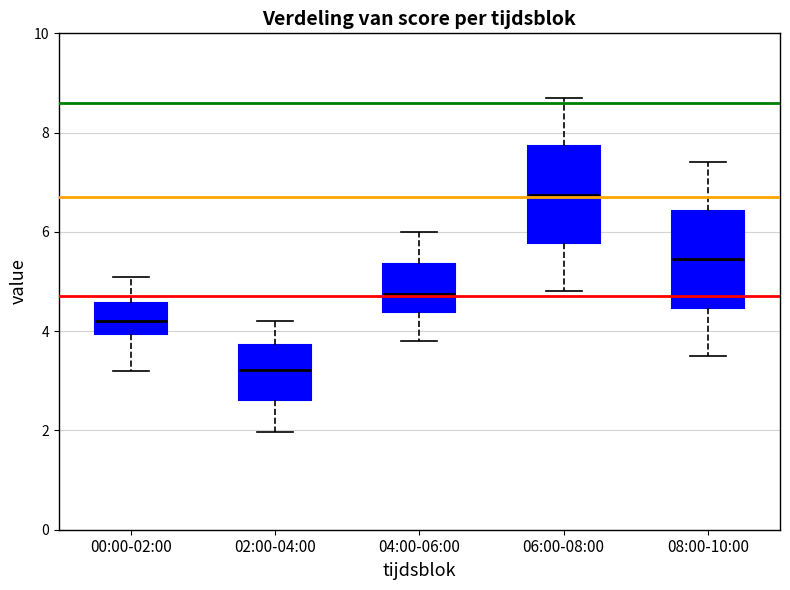

Reading left to right, read every box against the y-axis: the position of its median line, the range the box covers, and the ends of its whiskers. The values are not printed on the chart, so give them approximately, as read against the axis.

00:00-02:00: median 4.2, box 4.0 to 4.6, whiskers 3.2 to 5.2
02:00-04:00: median 3.2, box 2.6 to 3.8, whiskers 2.0 to 4.2
04:00-06:00: median 4.8, box 4.4 to 5.4, whiskers 3.8 to 6.0
06:00-08:00: median 6.8, box 5.8 to 7.8, whiskers 4.8 to 8.8
08:00-10:00: median 5.4, box 4.4 to 6.4, whiskers 3.6 to 7.4